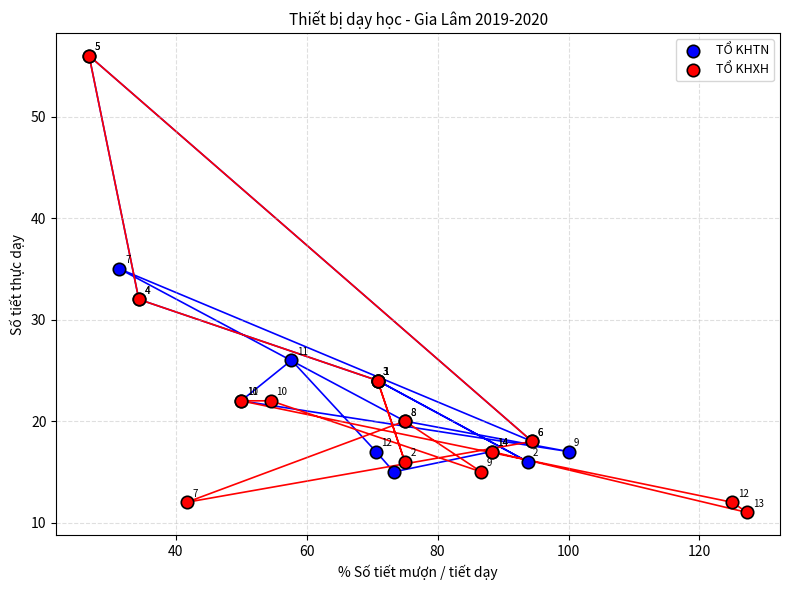

Which series contains the lowest Y value?

TỔ KHXH